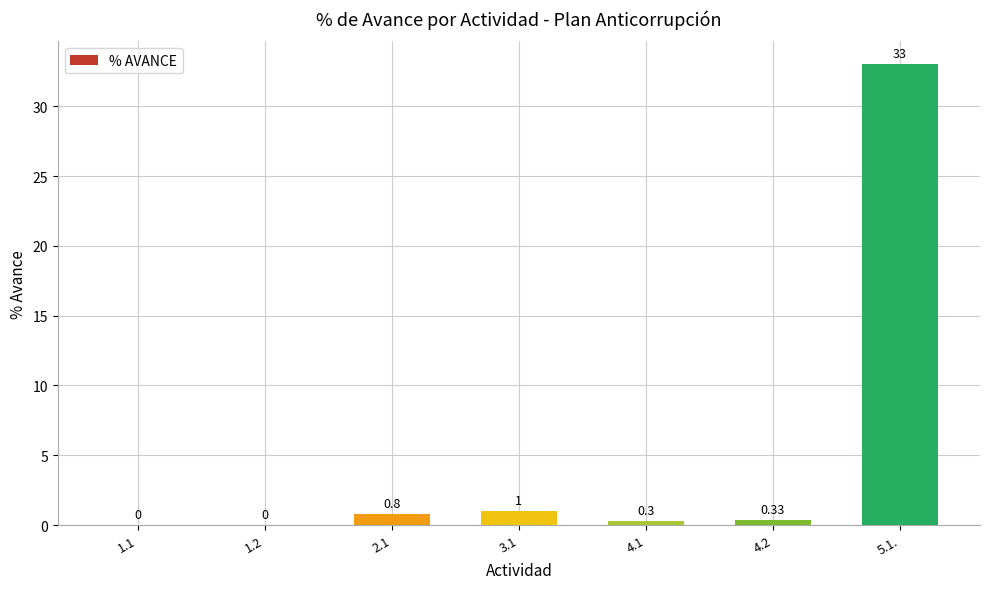

Between 5.1. and 4.1, which is larger?

5.1.